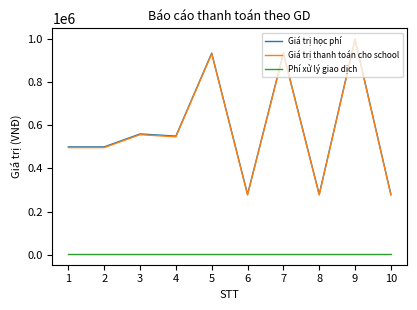

What is the approximate value of Phí xử lý giao dịch at 2?

3300